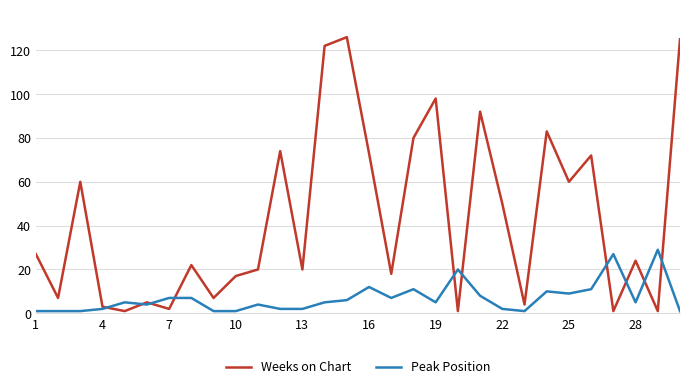

Which series has the largest total across all categories?

Weeks on Chart